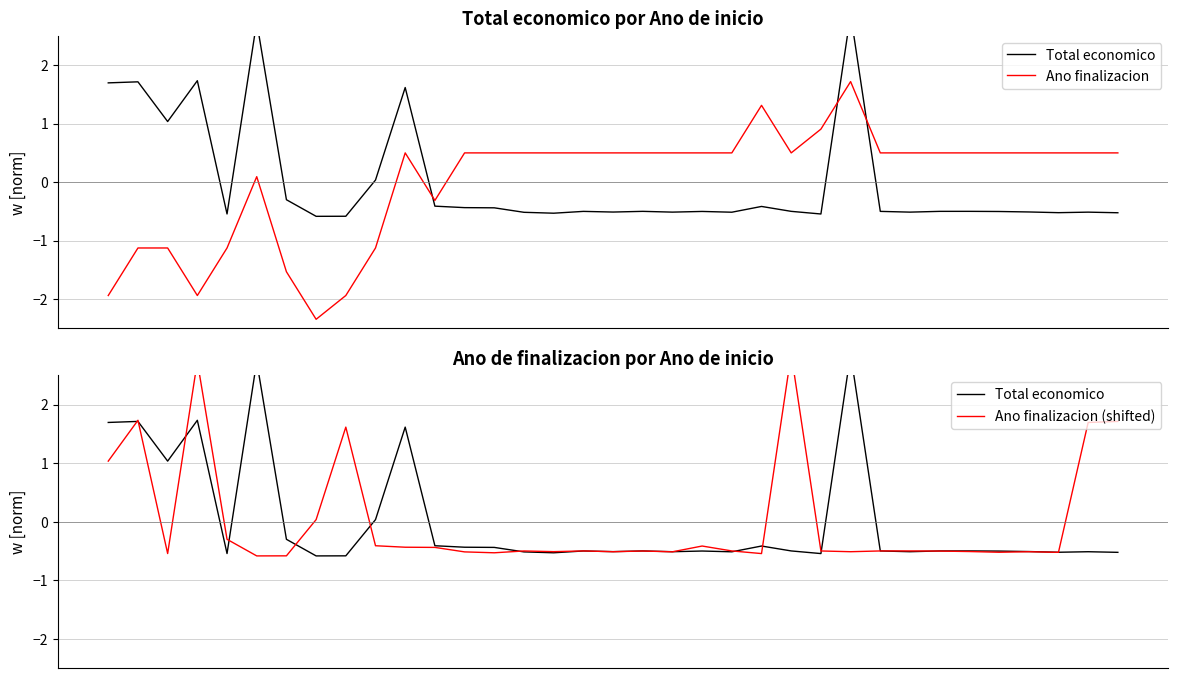

Where do Total economico and Ano finalizacion (shifted) first cross each other?

0 and 1